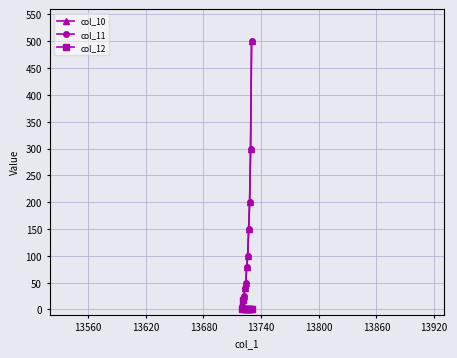

What is the greatest value displayed?

500